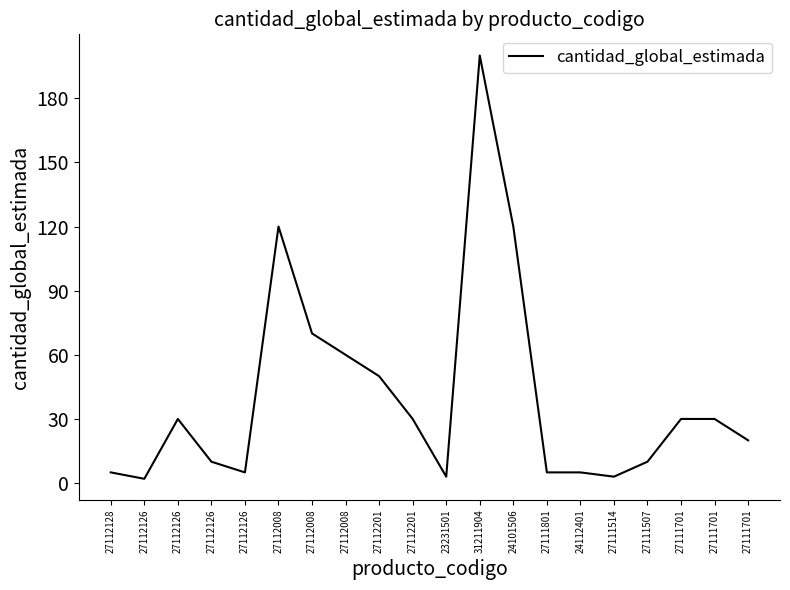

Count the number of categories in the chart.

20